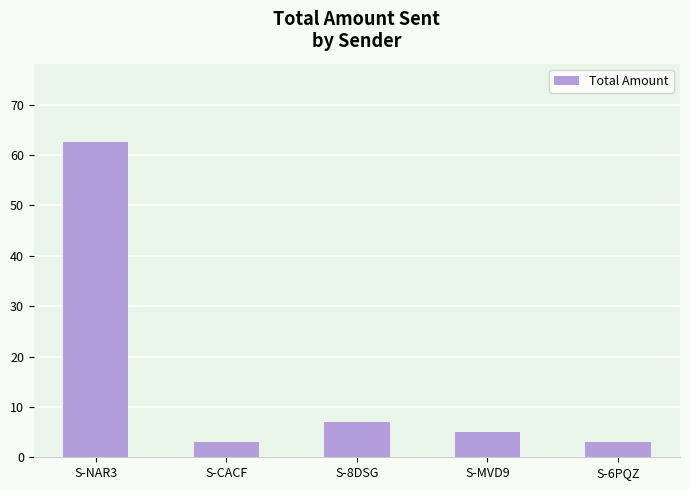

The chart shows a value of 2.2 at S-MVD9. True or false?

False